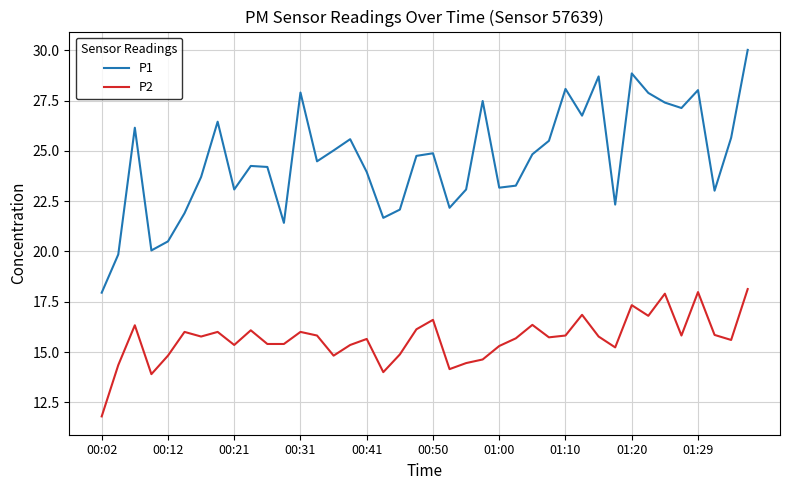

Which series has the largest range (max minus min)?

P1